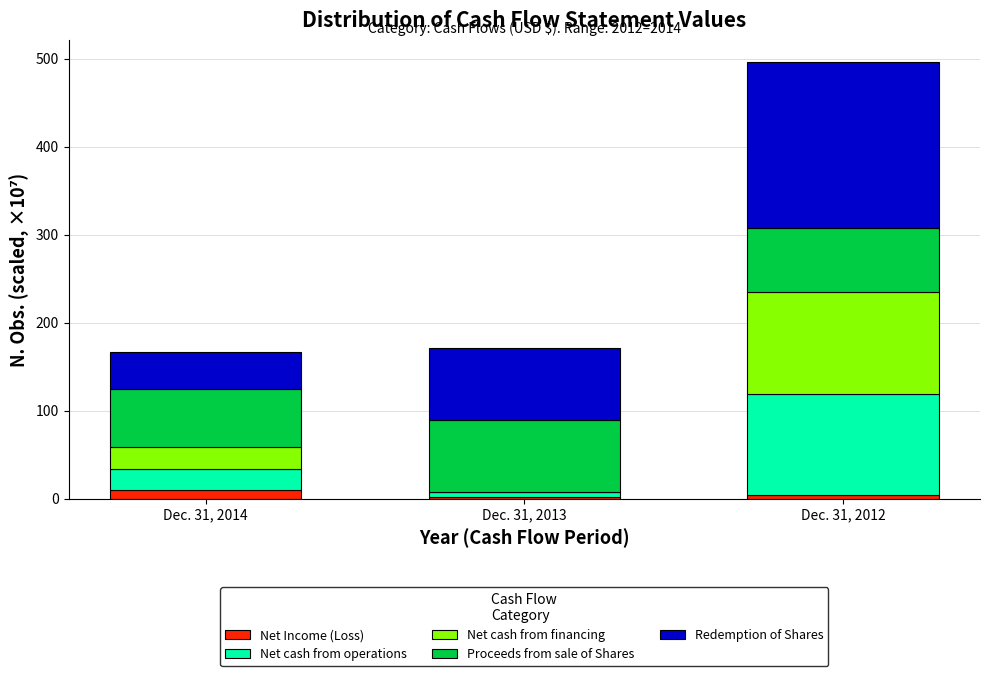

What is the sum of all Net Income (Loss) values?

15.7